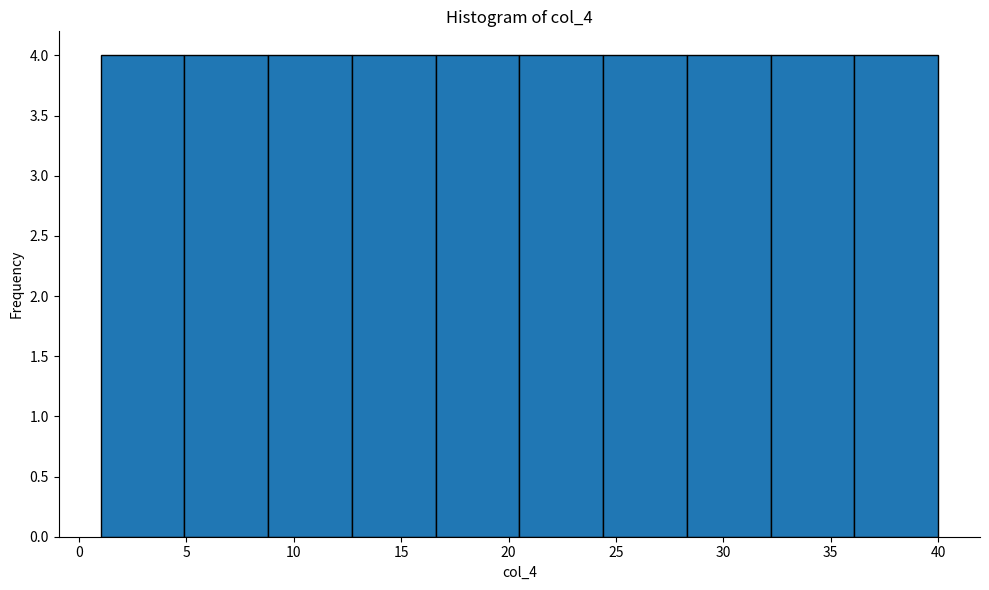

Reading left to right, list every bar in this chart as the range it spans on the x-axis followed by its height. Neither the bar edges nor the heights are printed on the chart, so give them approximately, as read against the axes.

1.0 to 4.9: 4
4.9 to 8.8: 4
8.8 to 12.7: 4
12.7 to 16.6: 4
16.6 to 20.5: 4
20.5 to 24.4: 4
24.4 to 28.3: 4
28.3 to 32.2: 4
32.2 to 36.1: 4
36.1 to 40.0: 4